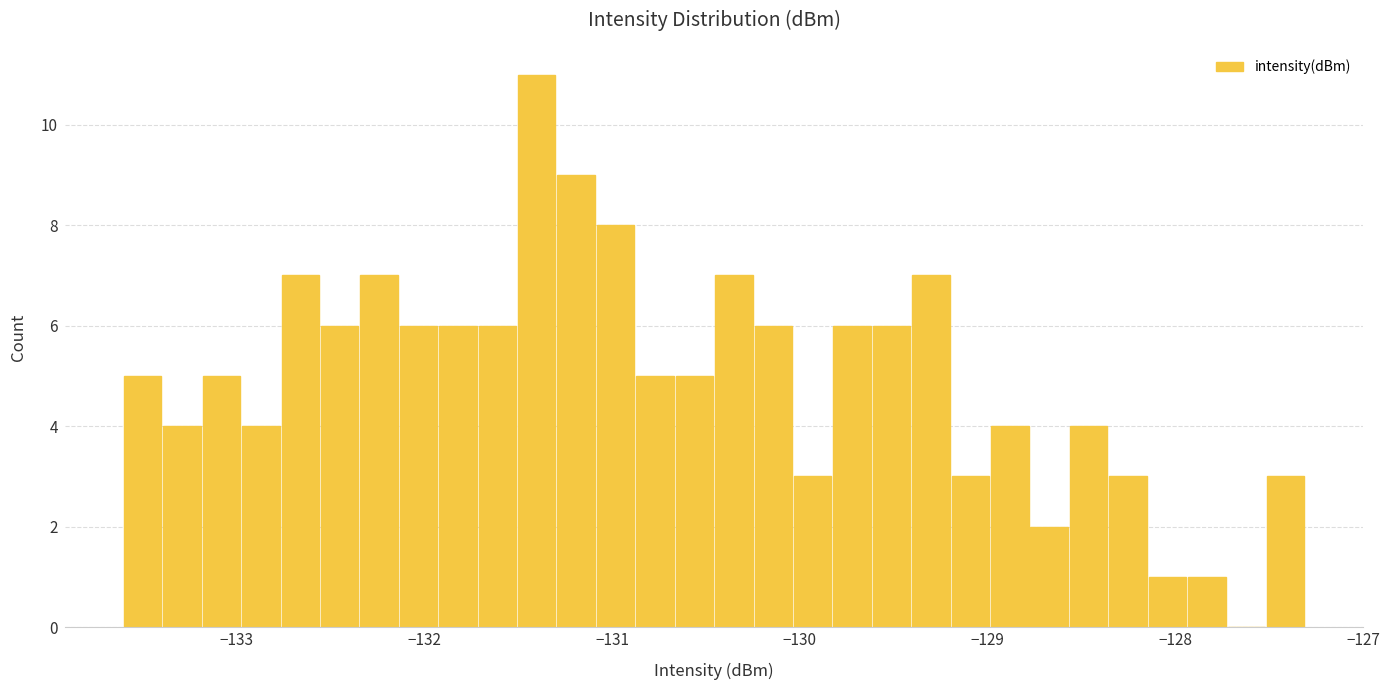

Read against the x-axis, roughly where is the centre of the tallest bar?

-131.4